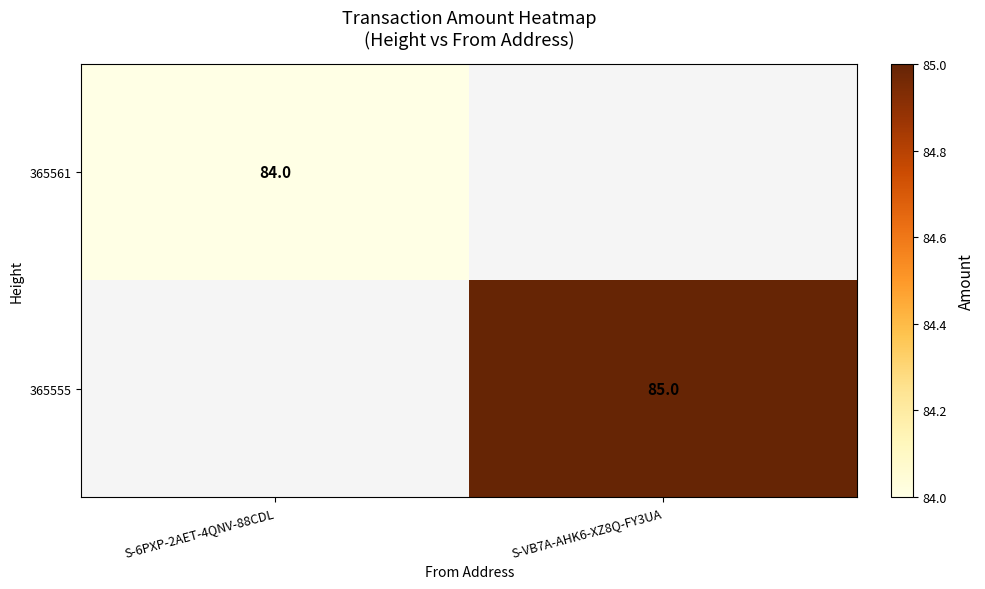

Is it true that 365555 equals 85 at S-VB7A-AHK6-XZ8Q-FY3UA?

True